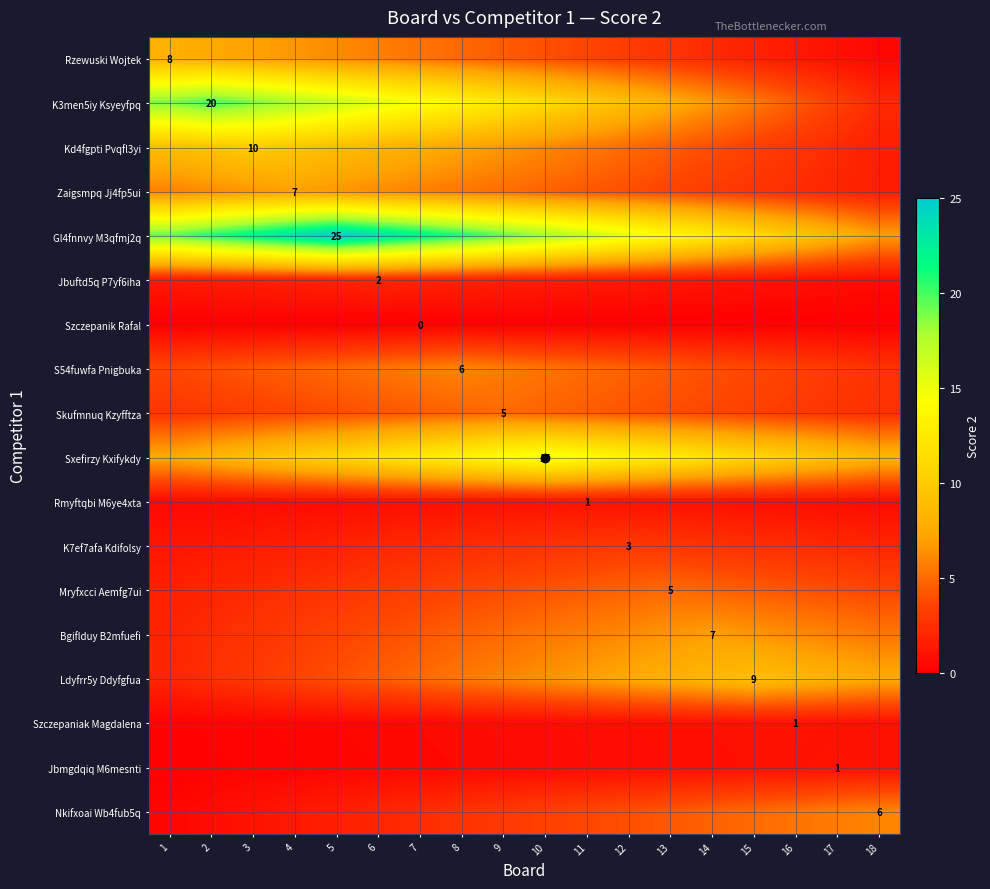

Rank the series at 2 from lowest to highest value.

Szczepanik Rafal, Jbmgdqiq M6mesnti, Szczepaniak Magdalena, Rmyftqbi M6ye4xta, Nkifxoai Wb4fub5q, K7ef7afa Kdifolsy, Jbuftd5q P7yf6iha, Mryfxcci Aemfg7ui, Bgiflduy B2mfuefi, Ldyfrr5y Ddyfgfua, Skufmnuq Kzyfftza, S54fuwfa Pnigbuka, Zaigsmpq Jj4fp5ui, Rzewuski Wojtek, Sxefirzy Kxifykdy, Kd4fgpti Pvqfl3yi, K3men5iy Ksyeyfpq, Gl4fnnvy M3qfmj2q